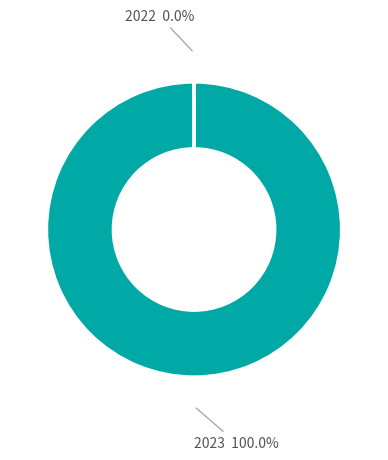

Which slice represents more than half of the pie?

2023